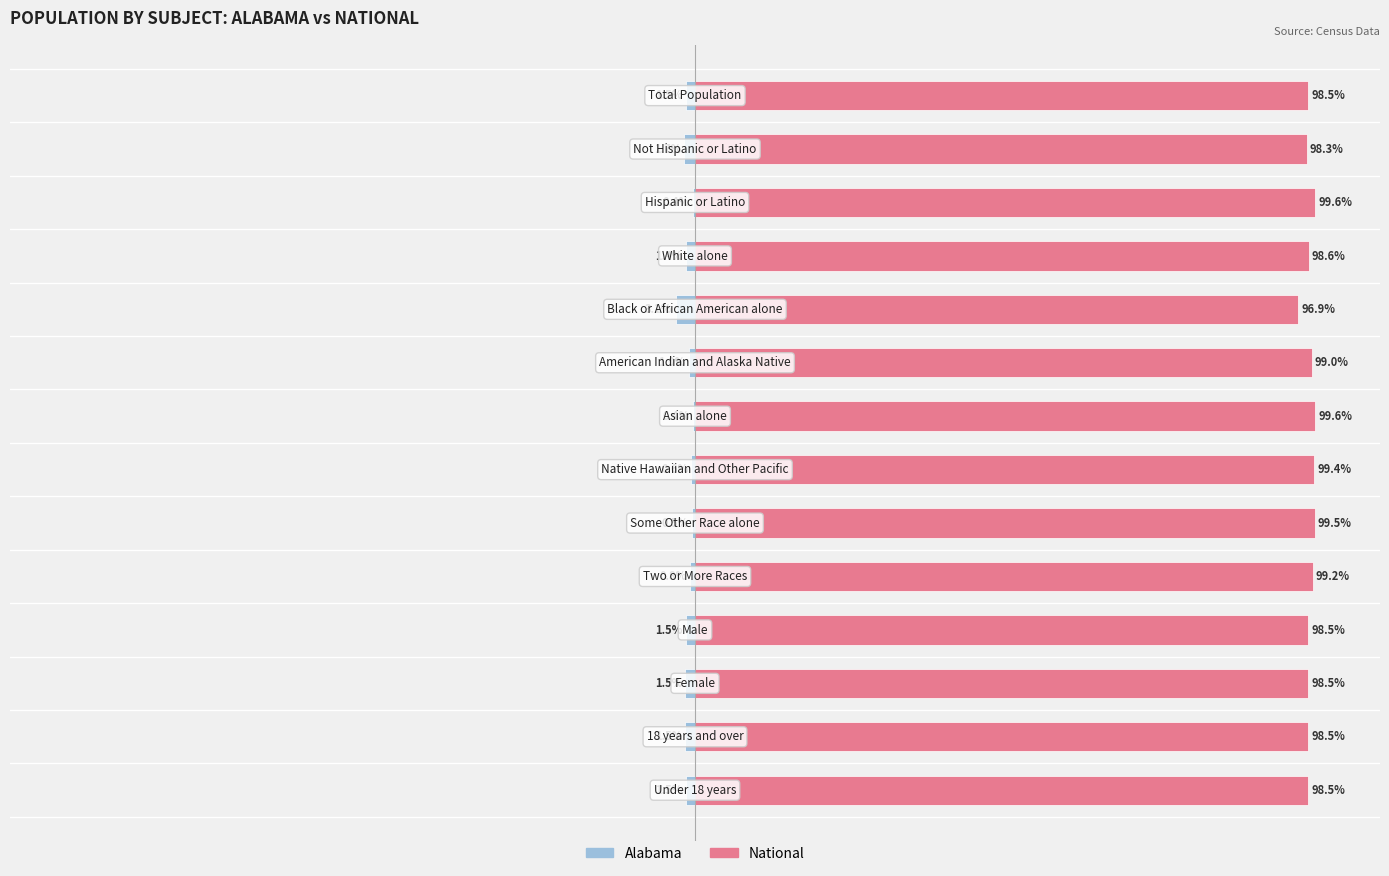

Rank the categories by National value from highest to lowest.

6, 2, 8, 7, 9, 5, 3, 13, 10, 0, 12, 11, 1, 4